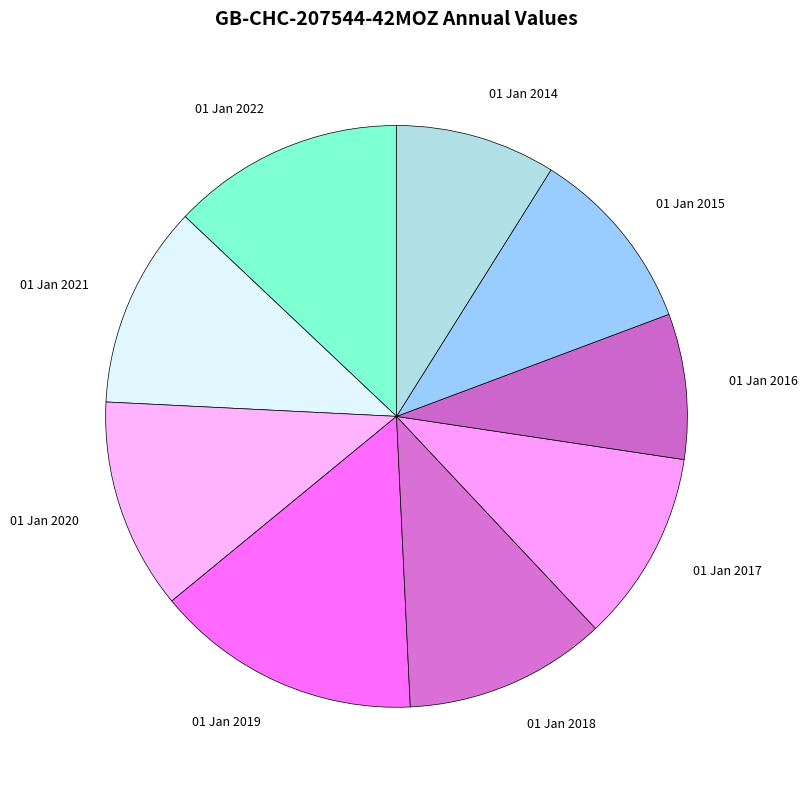

Does 01 Jan 2020 represent more than half of the total?

No